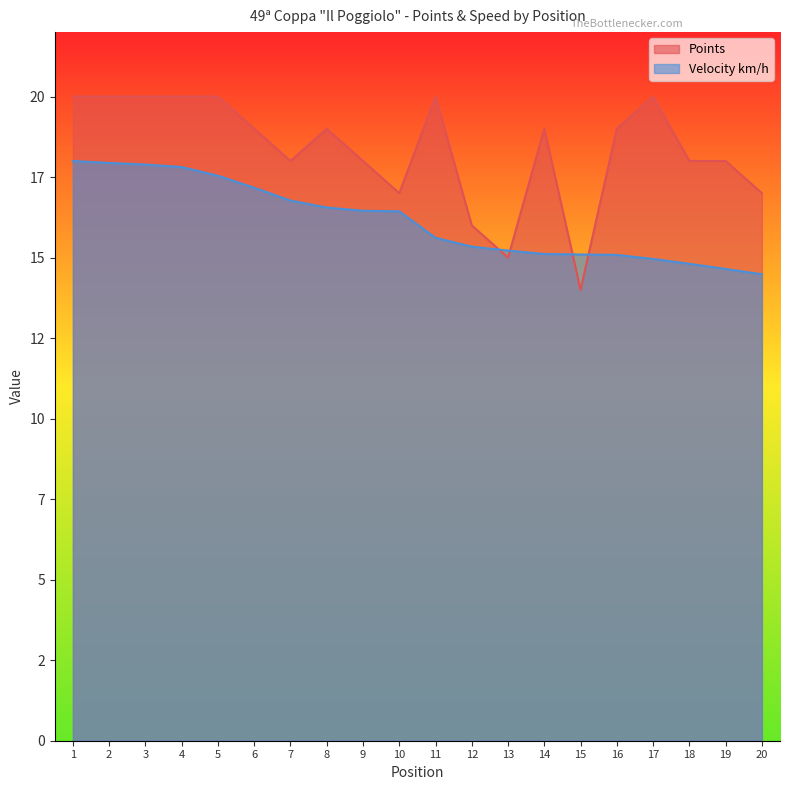

After their last crossing, which series has the higher values: Velocity km/h or Points?

Points